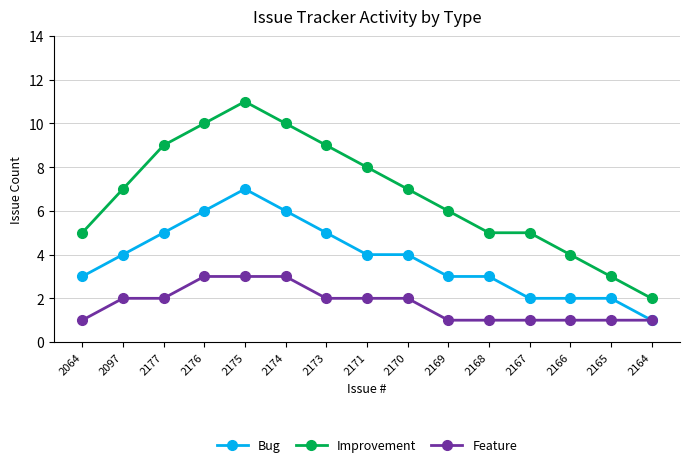

At which category is the sum across all series the highest?

2175